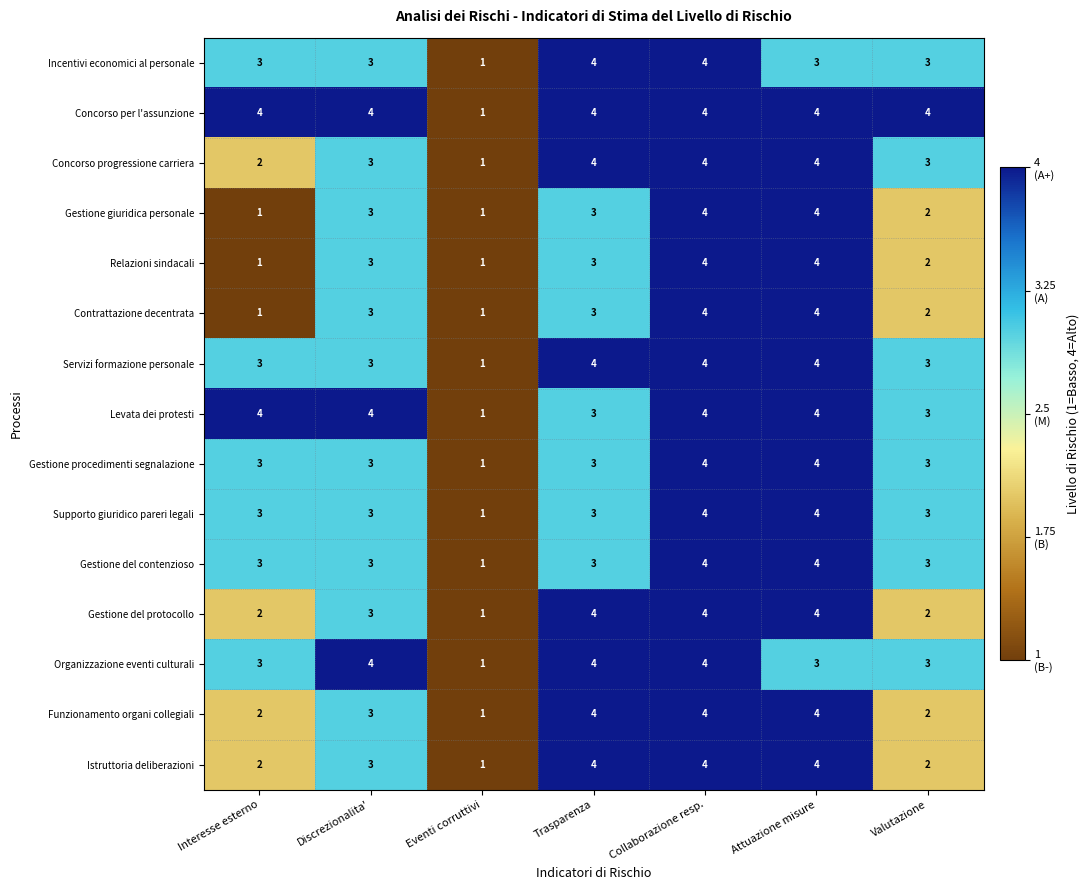

How many values in the Contrattazione decentrata series are below 3?

3